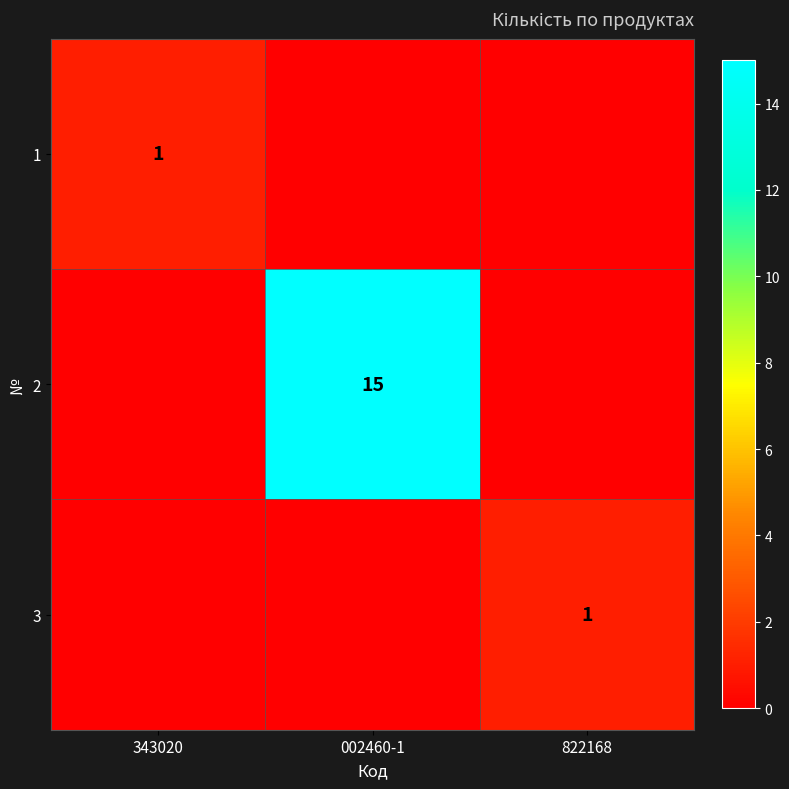

The value of 3 at 822168 is 2. True or false?

False